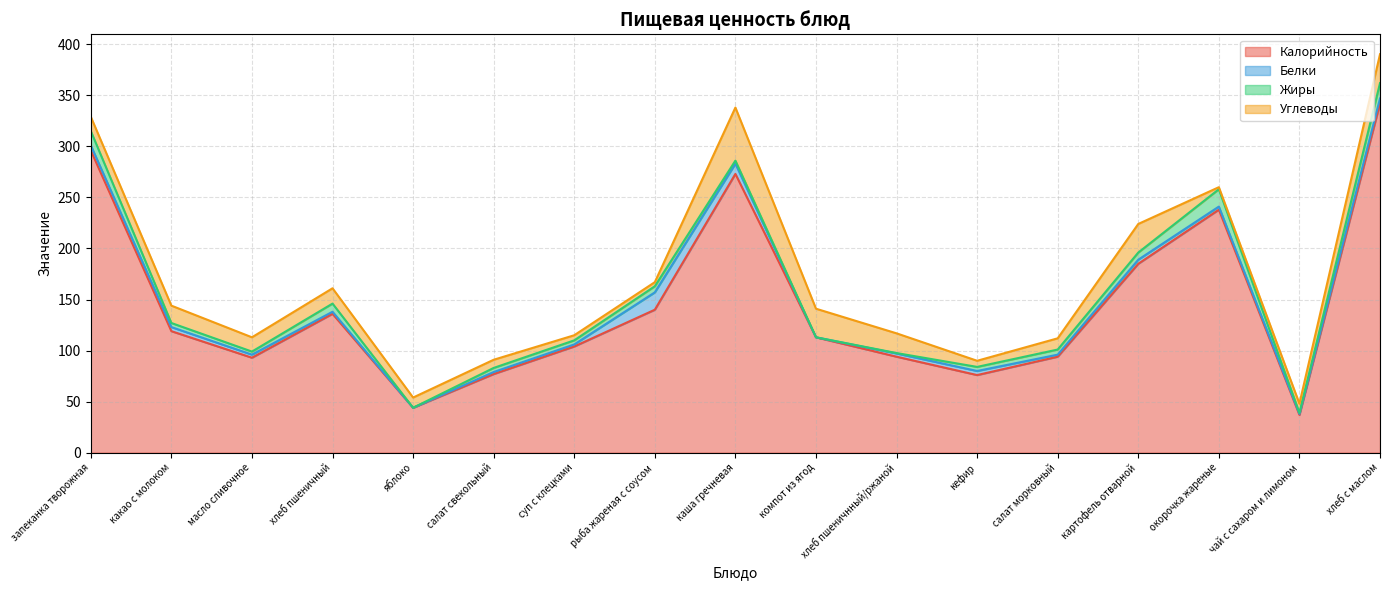

Where is Углеводы nearest to the value 27?

компот из ягод